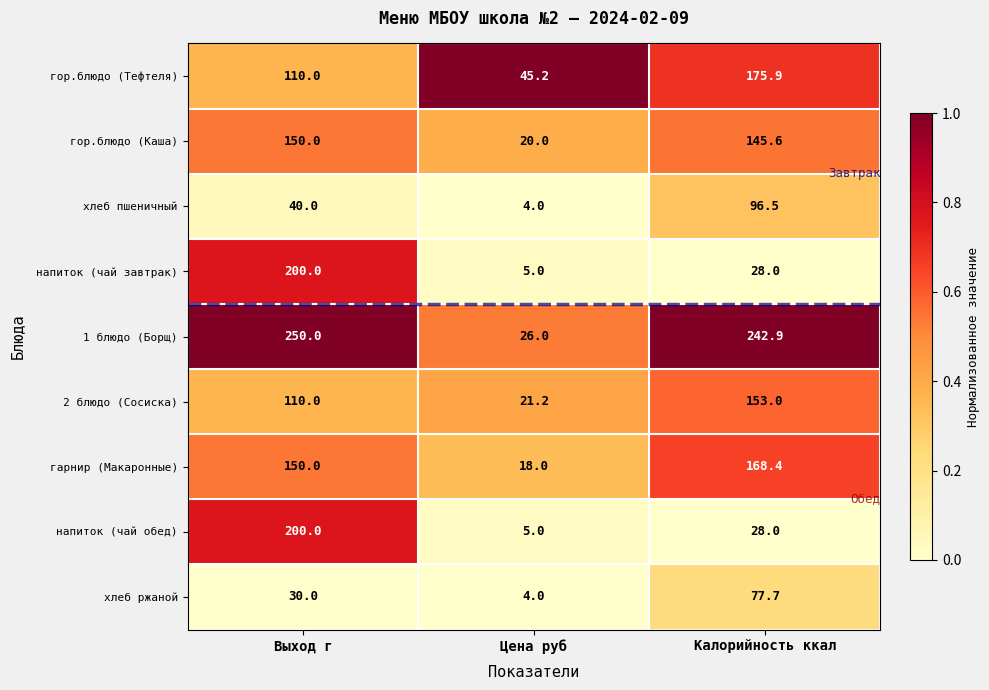

Is it true that 1 блюдо (Борщ) equals 13.3 at Цена руб?

False